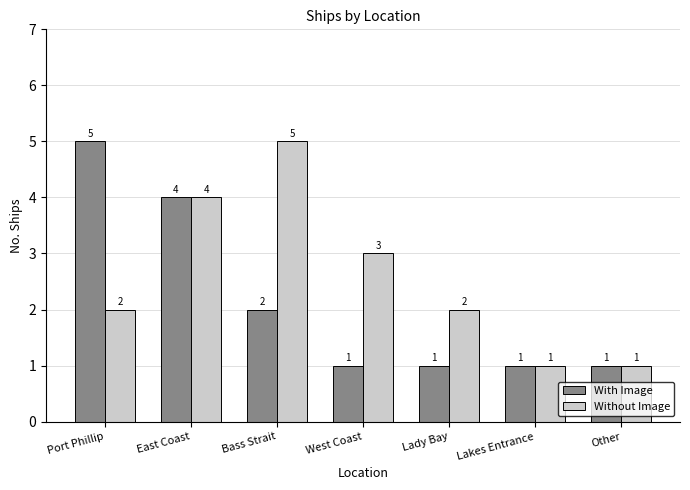

Count the With Image values in the range 1 to 4.

6